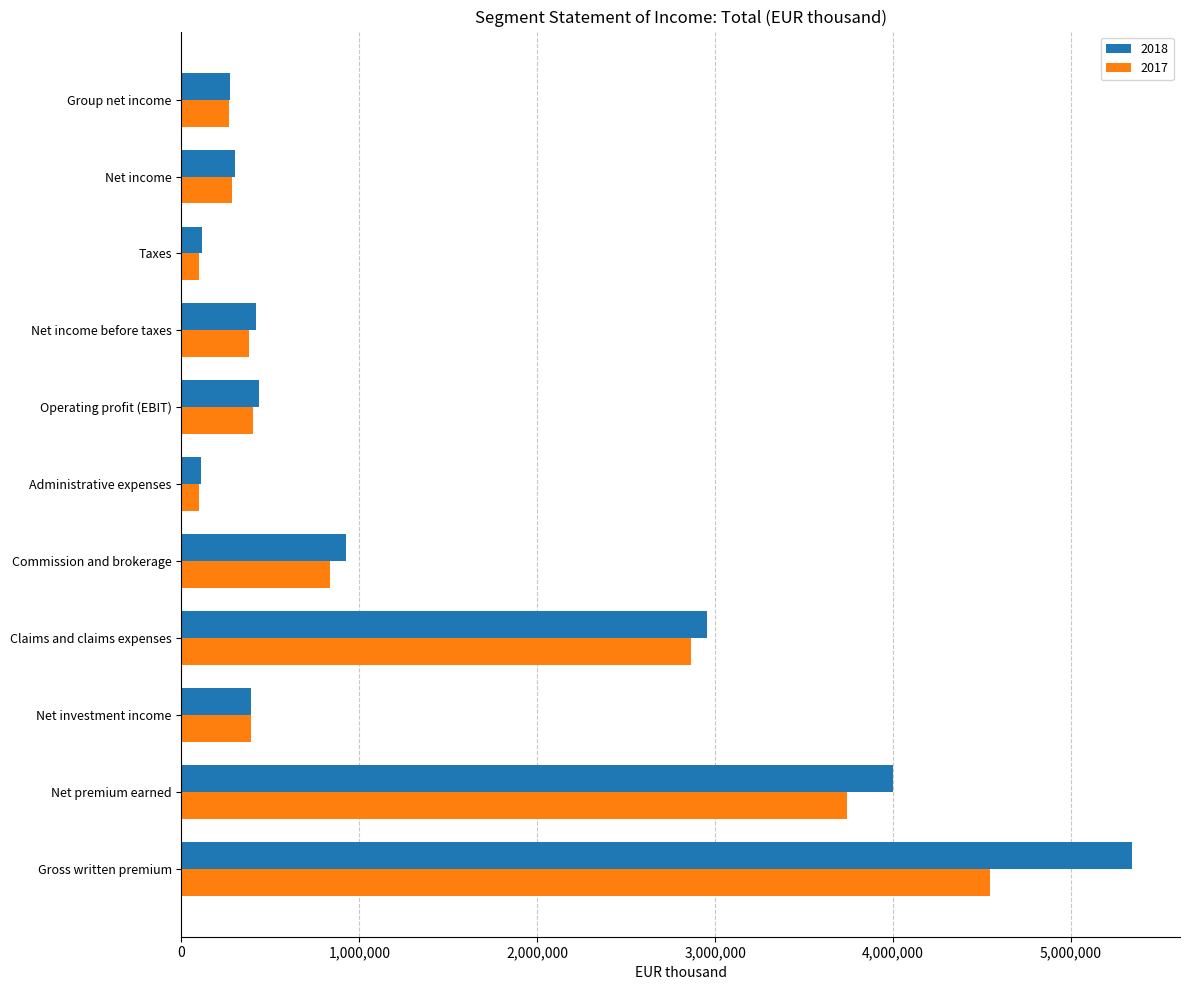

Which series has the widest spread of values?

2018